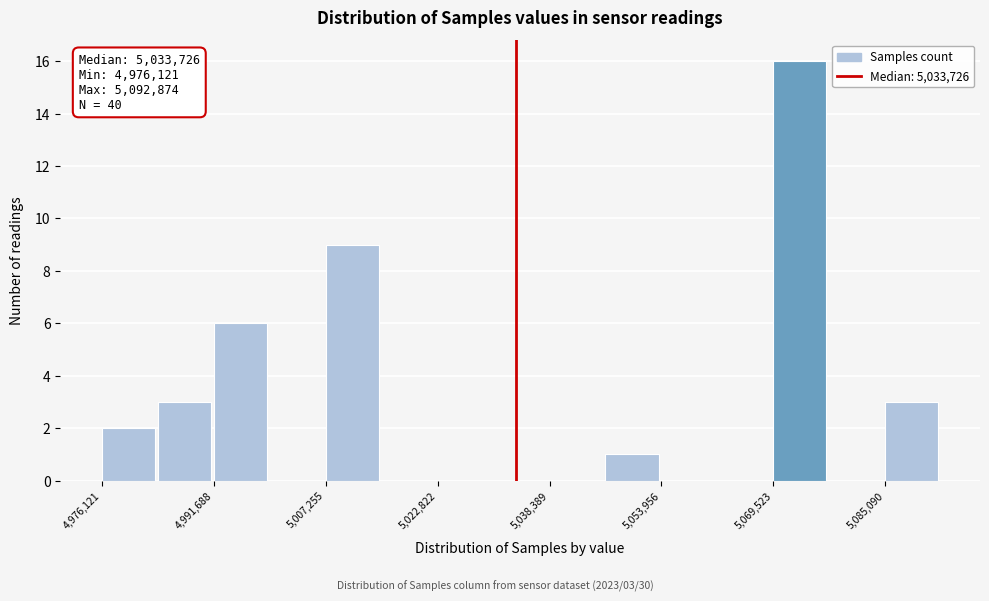

Read against the x-axis, roughly where is the centre of the tallest bar?

5074000